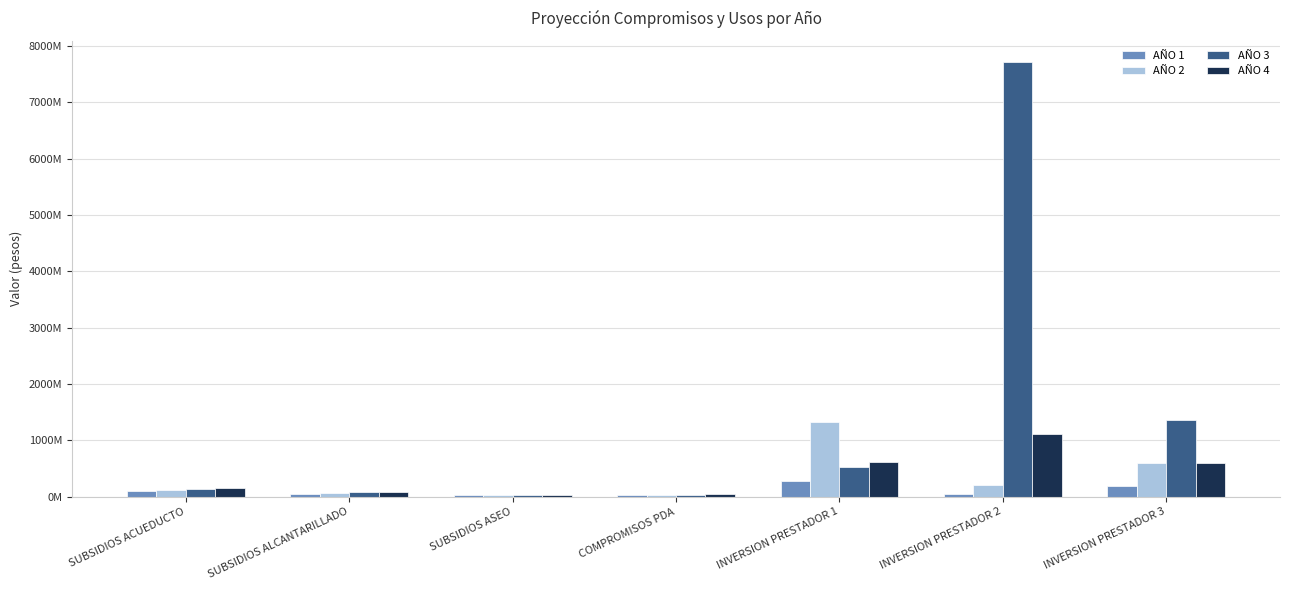

Reading right to left, list all the values displayed in this chart.

AÑO 1: INVERSION PRESTADOR 3=180881118	INVERSION PRESTADOR 2=50000000	INVERSION PRESTADOR 1=286000000	COMPROMISOS PDA=26000000	SUBSIDIOS ASEO=25843861	SUBSIDIOS ALCANTARILLADO=49822738	SUBSIDIOS ACUEDUCTO=97719392
AÑO 2: INVERSION PRESTADOR 3=591443520	INVERSION PRESTADOR 2=200819915	INVERSION PRESTADOR 1=1332363718	COMPROMISOS PDA=30000000	SUBSIDIOS ASEO=29362260	SUBSIDIOS ALCANTARILLADO=67752626	SUBSIDIOS ACUEDUCTO=123213461
AÑO 3: INVERSION PRESTADOR 3=1366015696	INVERSION PRESTADOR 2=7710860910	INVERSION PRESTADOR 1=518064516	COMPROMISOS PDA=32307692	SUBSIDIOS ASEO=31360957	SUBSIDIOS ALCANTARILLADO=79943816	SUBSIDIOS ACUEDUCTO=139286076
AÑO 4: INVERSION PRESTADOR 3=594316480	INVERSION PRESTADOR 2=1121403956	INVERSION PRESTADOR 1=607467741	COMPROMISOS PDA=40000000	SUBSIDIOS ASEO=32428332	SUBSIDIOS ALCANTARILLADO=87136233	SUBSIDIOS ACUEDUCTO=148370683